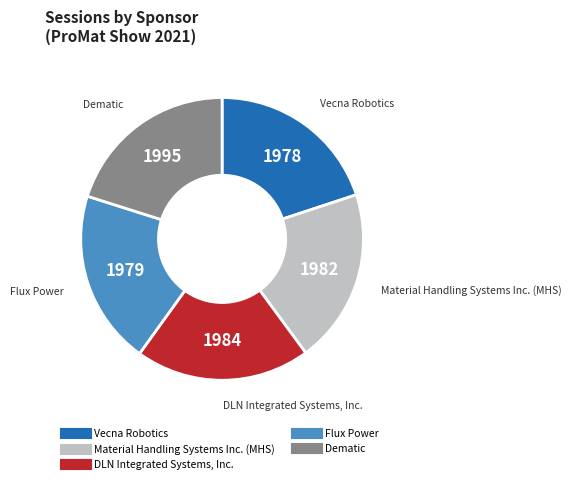

Is it true that DLN Integrated Systems, Inc. is 20% of the pie?

True